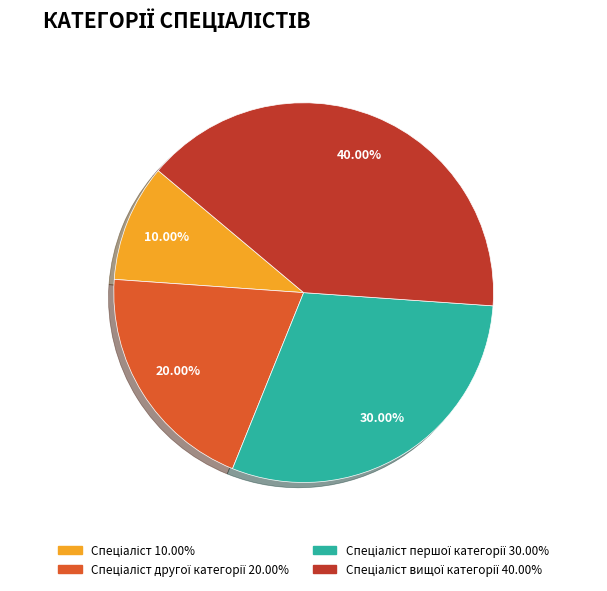

Does any single category account for the majority?

No